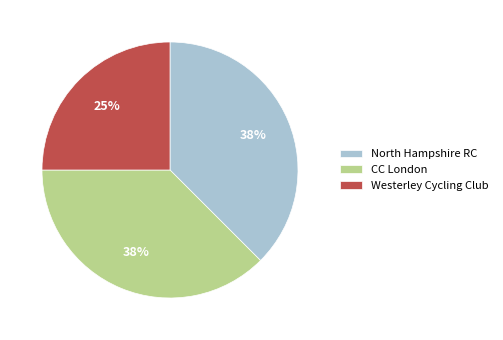

To the nearest percent, what is the combined percentage of North Hampshire RC and CC London?

75%